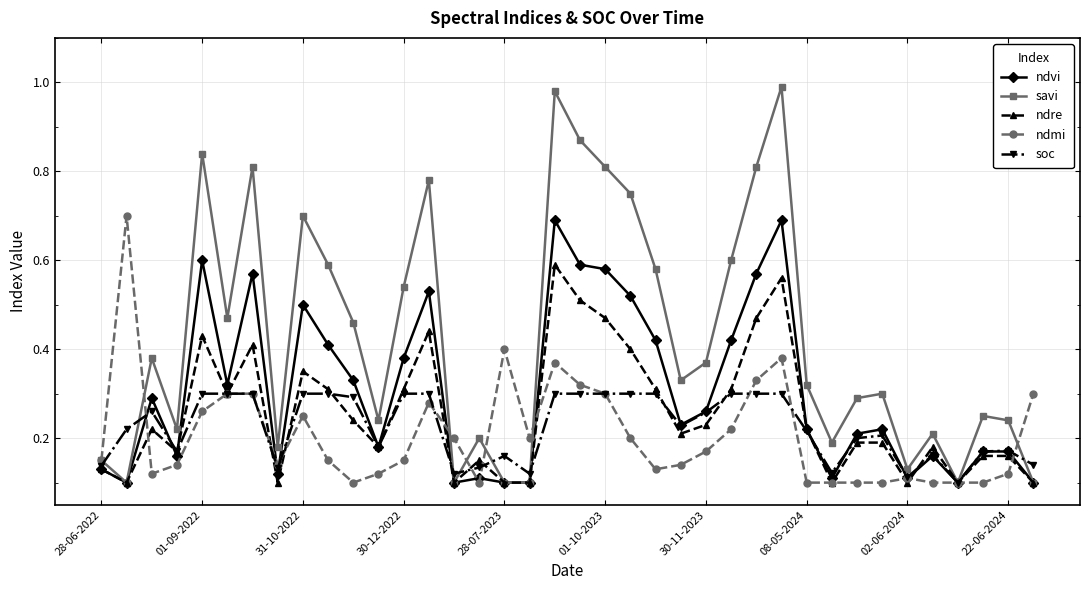

Which series has the widest spread of values?

savi